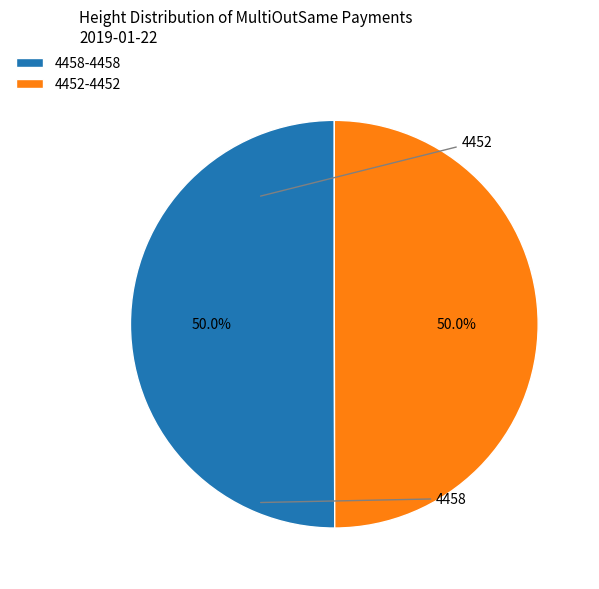

What portion of the pie excludes 4452?

50.0%